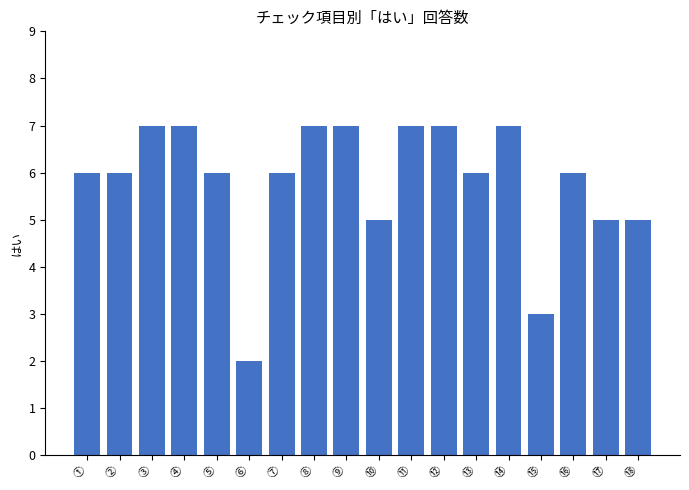

Read the value at ⑦.

6